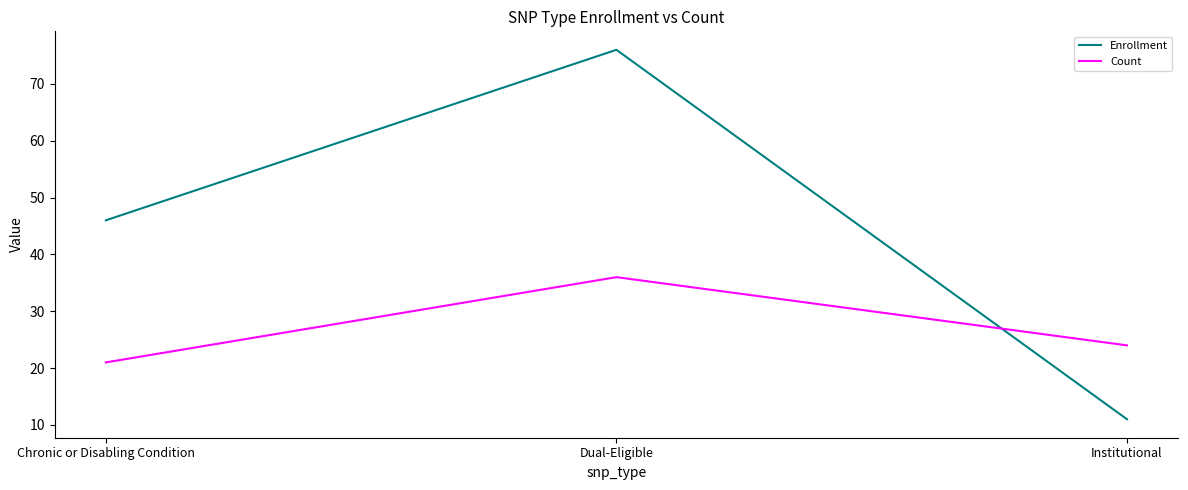

List the series in order of their overall mean, lowest first.

Count, Enrollment